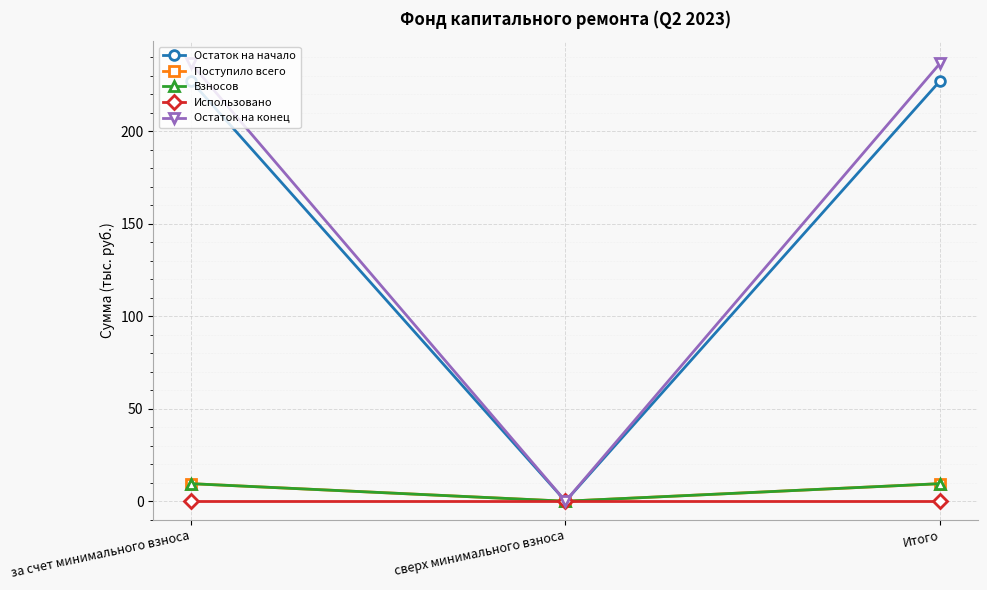

Which series changed the most between сверх минимального взноса and Итого?

Остаток на конец